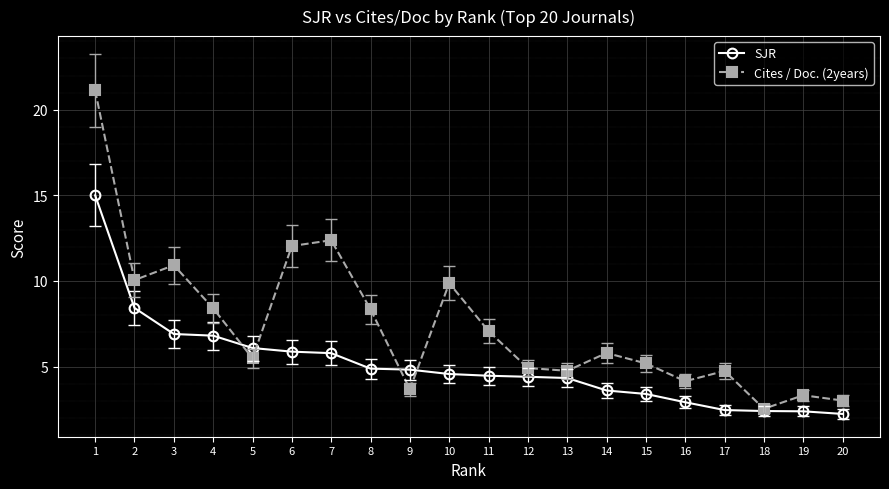

The Cites / Doc. (2years) series shows 5.5 at 5. True or false?

True